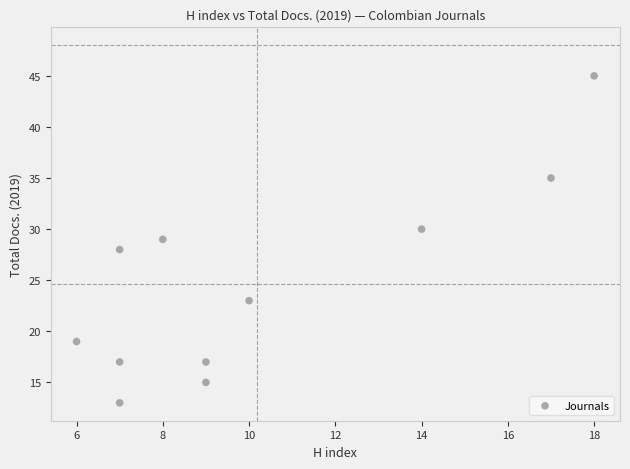

What is the average Y value?

25